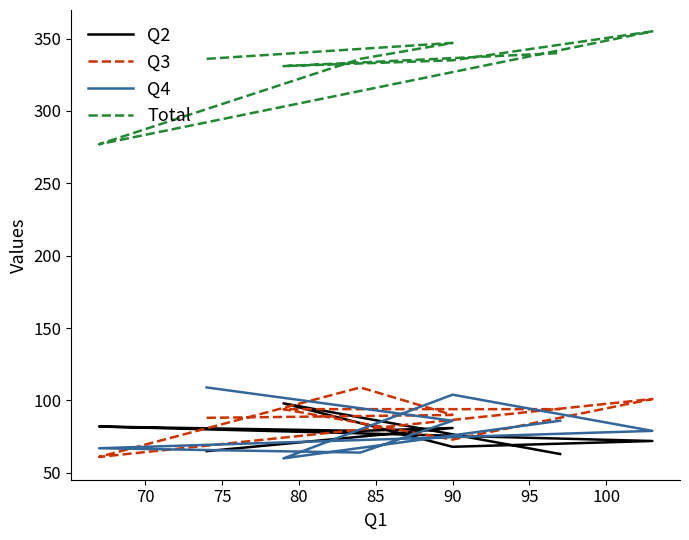

How many intersections are there between Q4 and Q3?

5